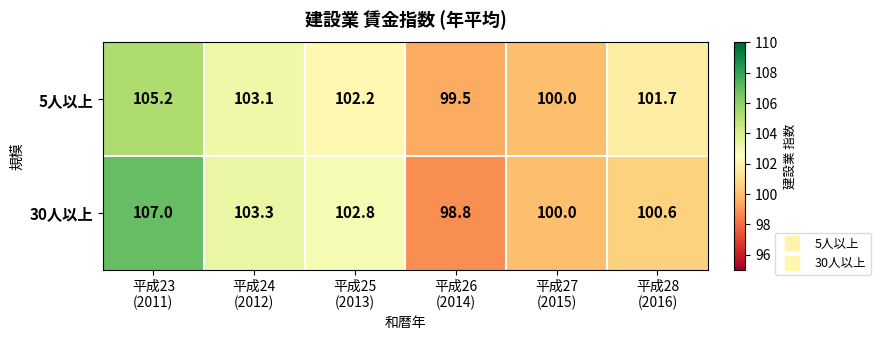

Rank the series by their maximum value, from highest to lowest.

30人以上, 5人以上